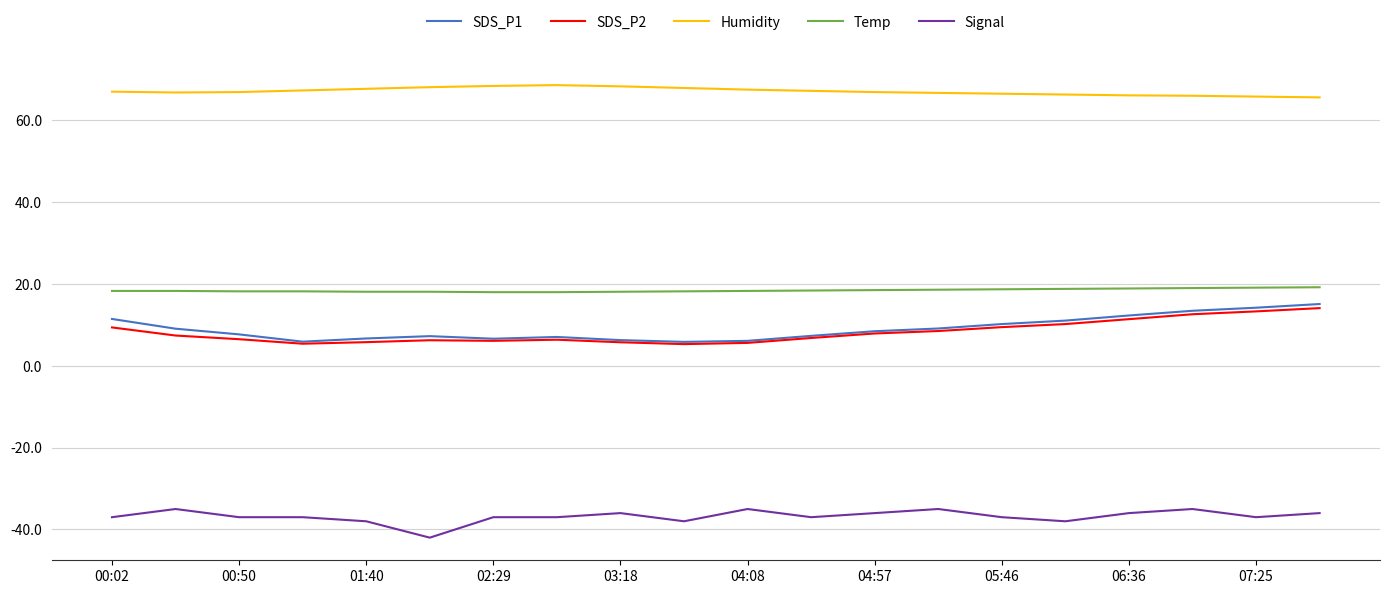

Which series has the largest total across all categories?

Humidity